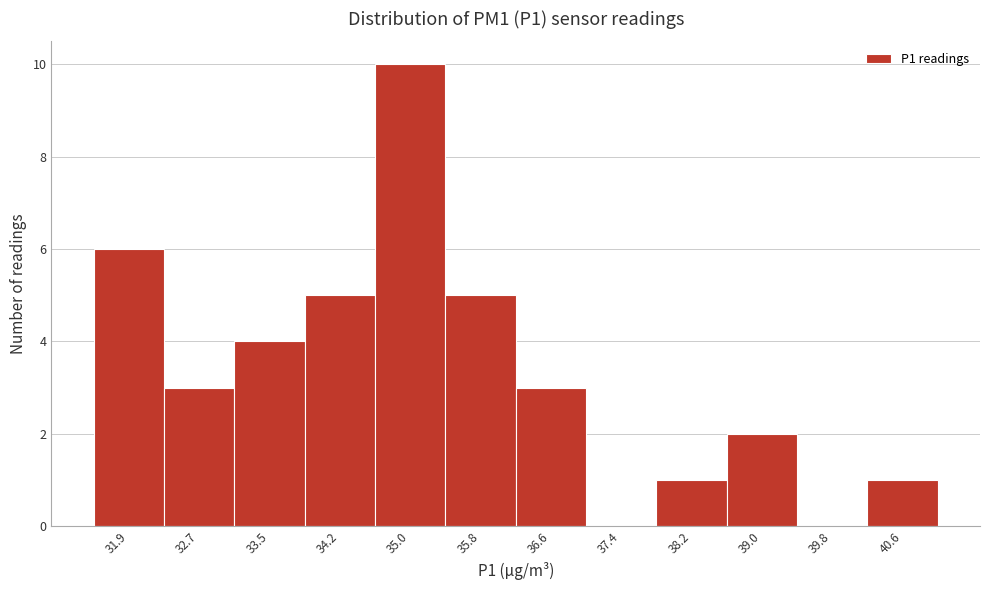

Reading left to right, what are all the values shown in this chart?

31.9=6	32.7=3	33.5=4	34.2=5	35.0=10	35.8=5	36.6=3	37.4=0	38.2=1	39.0=2	39.8=0	40.6=1